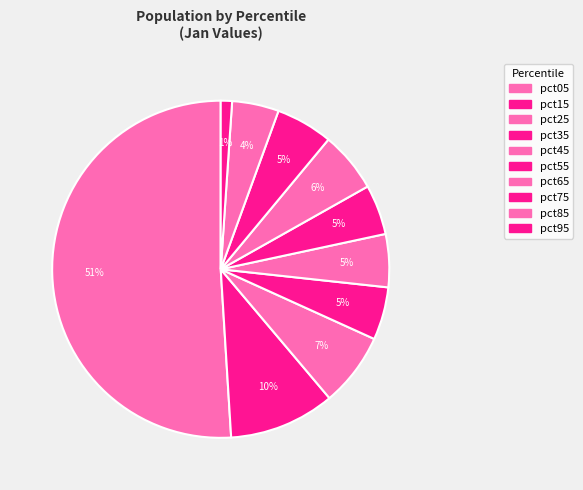

Rank the categories by value from lowest to highest.

pct95, pct85, pct55, pct35, pct45, pct75, pct65, pct25, pct15, pct05